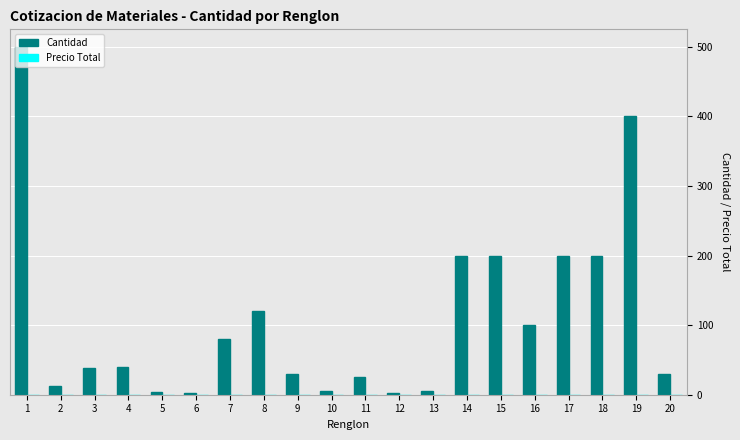

What is the greatest value displayed?

500